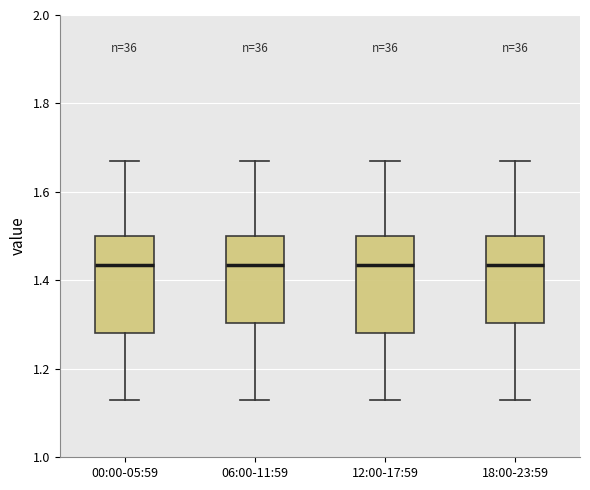

Where does the median line of the box for 00:00-05:59 sit on the y-axis? The values are not printed on the chart, so give them approximately, as read against the axis.

1.44